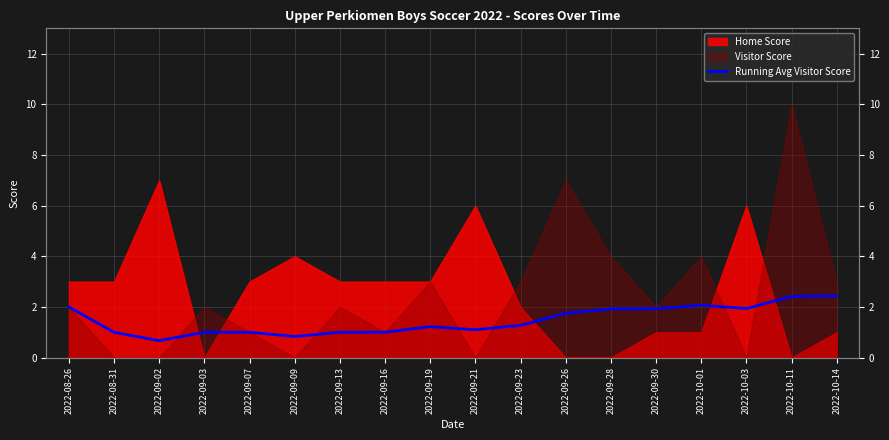

How many points are lower than both their immediate neighbors (excluding endpoints)?

4